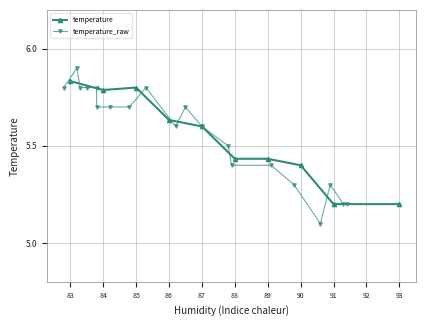

Is it true that temperature equals 10.0 at 85?

False